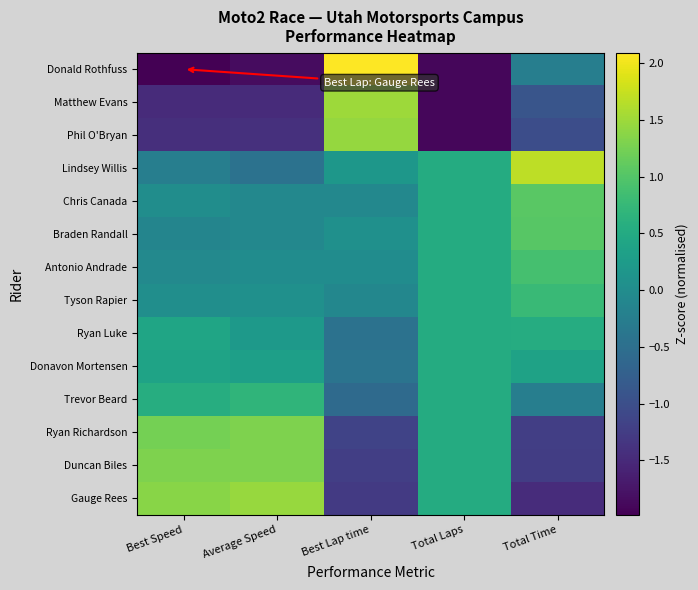

Reading left to right, extract all data points from this chart.

Gauge Rees: Best Speed=1.4	Average Speed=1.5	Best Lap time=-1.3	Total Laps=0.5	Total Time=-1.5
Duncan Biles: Best Speed=1.3	Average Speed=1.3	Best Lap time=-1.2	Total Laps=0.5	Total Time=-1.2
Ryan Richardson: Best Speed=1.2	Average Speed=1.3	Best Lap time=-1.2	Total Laps=0.5	Total Time=-1.2
Trevor Beard: Best Speed=0.6	Average Speed=0.7	Best Lap time=-0.6	Total Laps=0.5	Total Time=-0.2
Donavon Mortensen: Best Speed=0.4	Average Speed=0.3	Best Lap time=-0.4	Total Laps=0.5	Total Time=0.4
Ryan Luke: Best Speed=0.4	Average Speed=0.2	Best Lap time=-0.4	Total Laps=0.5	Total Time=0.5
Tyson Rapier: Best Speed=0.0	Average Speed=0.1	Best Lap time=-0.1	Total Laps=0.5	Total Time=0.8
Antonio Andrade: Best Speed=-0.1	Average Speed=0.0	Best Lap time=-0.0	Total Laps=0.5	Total Time=0.9
Braden Randall: Best Speed=-0.1	Average Speed=-0.1	Best Lap time=0.1	Total Laps=0.5	Total Time=1.0
Chris Canada: Best Speed=0.0	Average Speed=-0.1	Best Lap time=-0.1	Total Laps=0.5	Total Time=1.0
Lindsey Willis: Best Speed=-0.2	Average Speed=-0.4	Best Lap time=0.2	Total Laps=0.5	Total Time=1.7
Phil O'Bryan: Best Speed=-1.4	Average Speed=-1.4	Best Lap time=1.5	Total Laps=-1.9	Total Time=-1.0
Matthew Evans: Best Speed=-1.5	Average Speed=-1.5	Best Lap time=1.5	Total Laps=-1.9	Total Time=-0.9
Donald Rothfuss: Best Speed=-2.0	Average Speed=-1.8	Best Lap time=2.1	Total Laps=-1.9	Total Time=-0.2